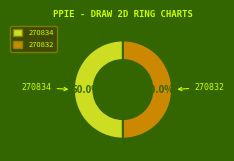

Approximately how many times larger is the value at 270832 compared to 270834?

1.0